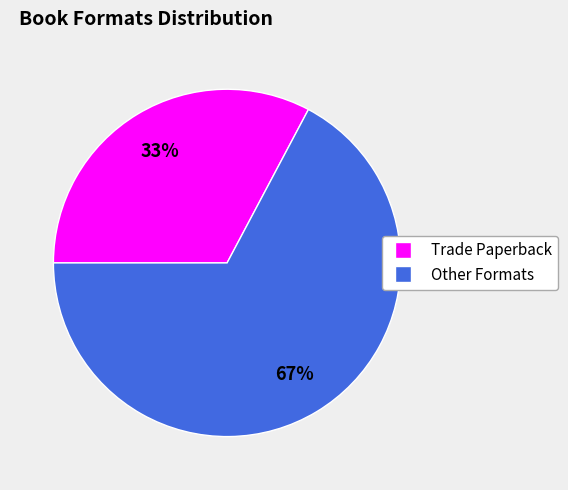

To the nearest percent, what is the average slice percentage?

50%